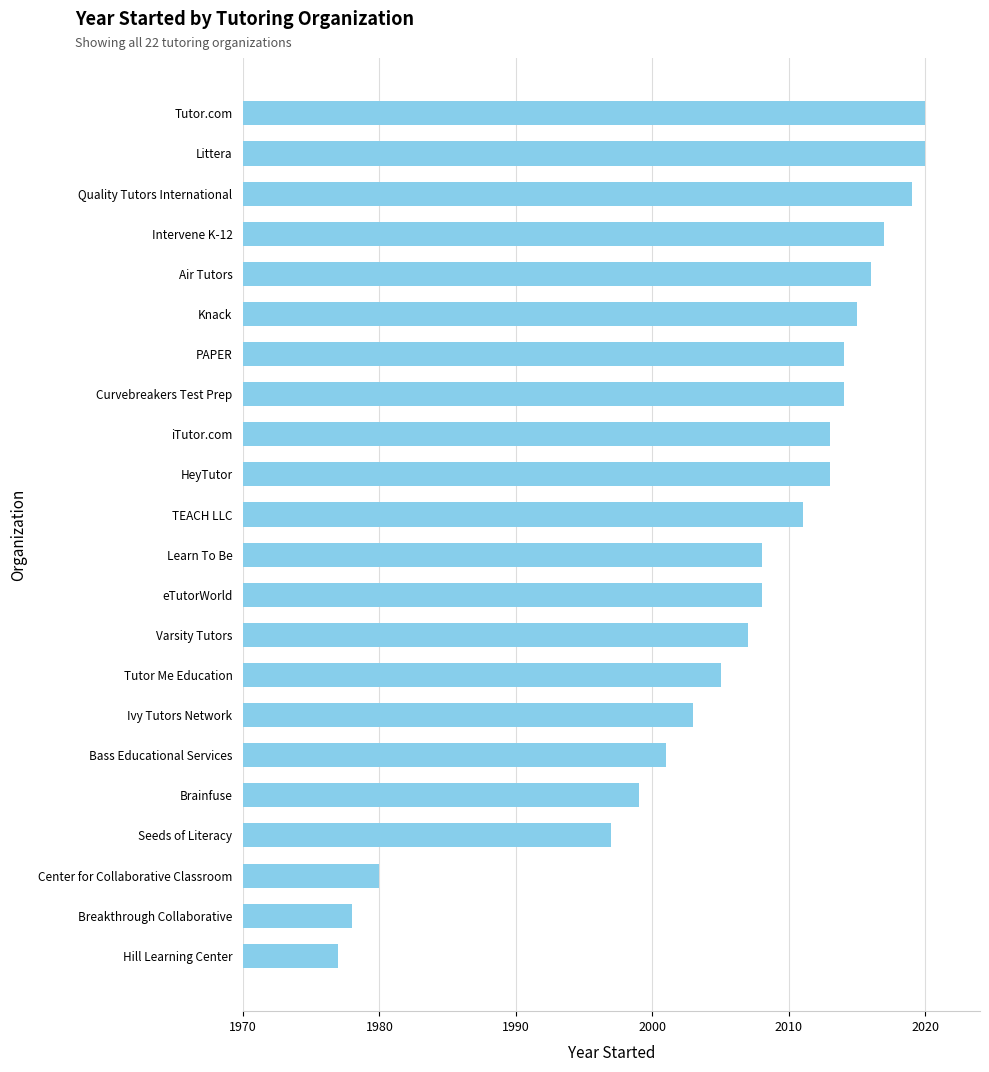

What is the sum of all values?

44135